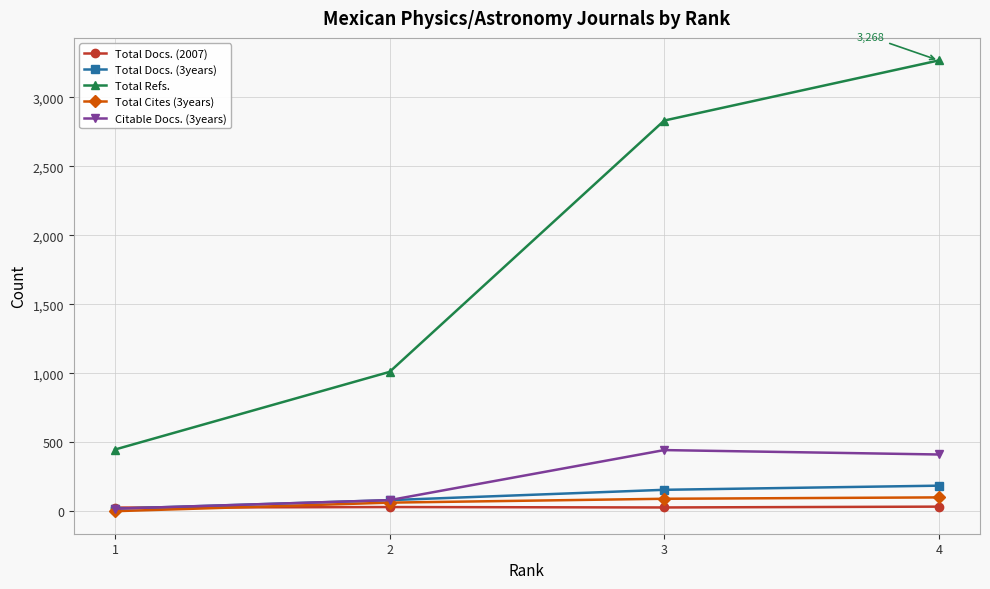

At 4, list the series in order from smallest to largest.

Total Docs. (2007), Total Cites (3years), Total Docs. (3years), Citable Docs. (3years), Total Refs.